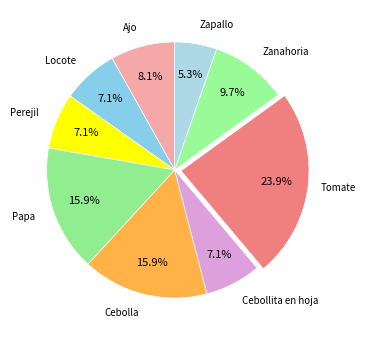

What is the ratio of the value at Cebollita en hoja to the value at Locote?

1.0